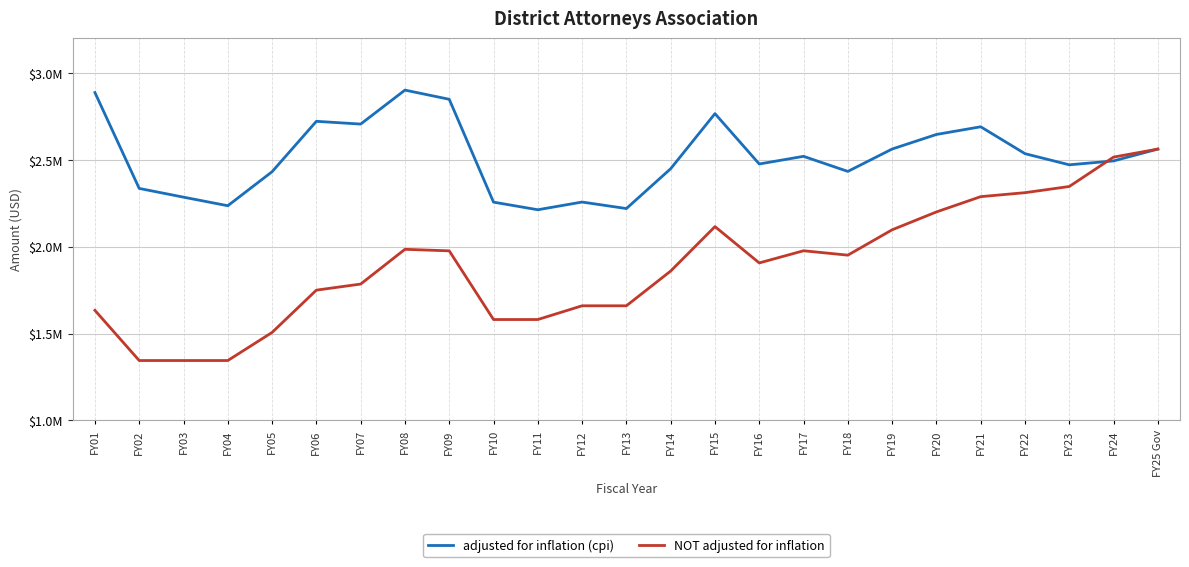

What are all the series names shown in the legend?

adjusted for inflation (cpi), NOT adjusted for inflation